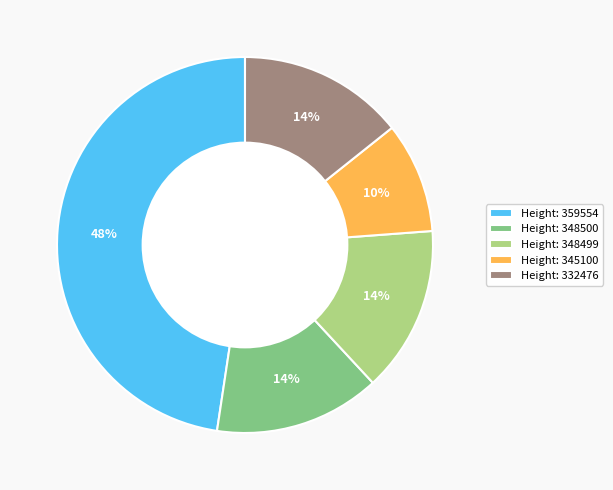

Which slice is the smallest?

Height: 345100